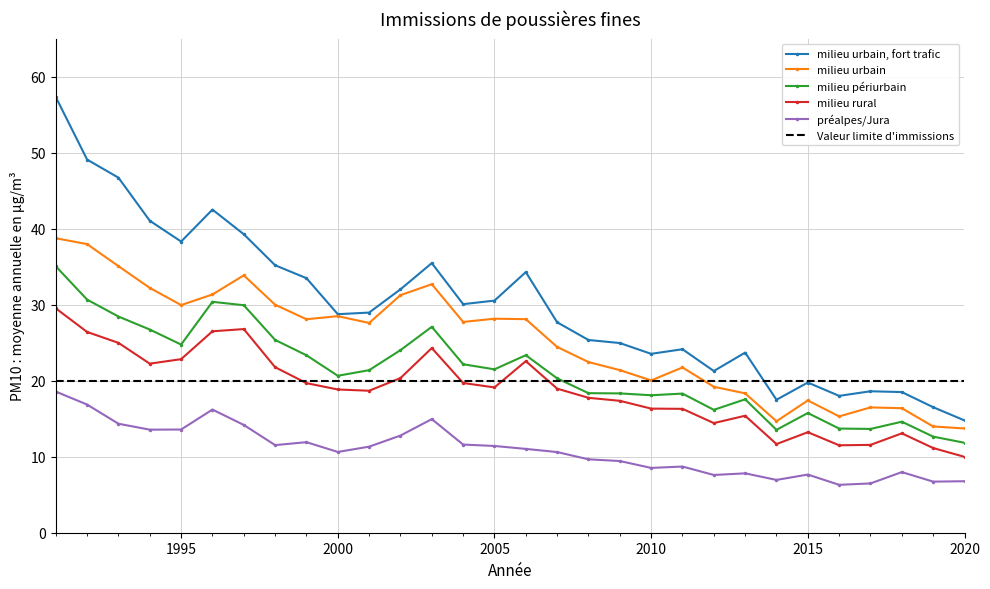

Which series has the widest spread of values?

milieu urbain, fort trafic